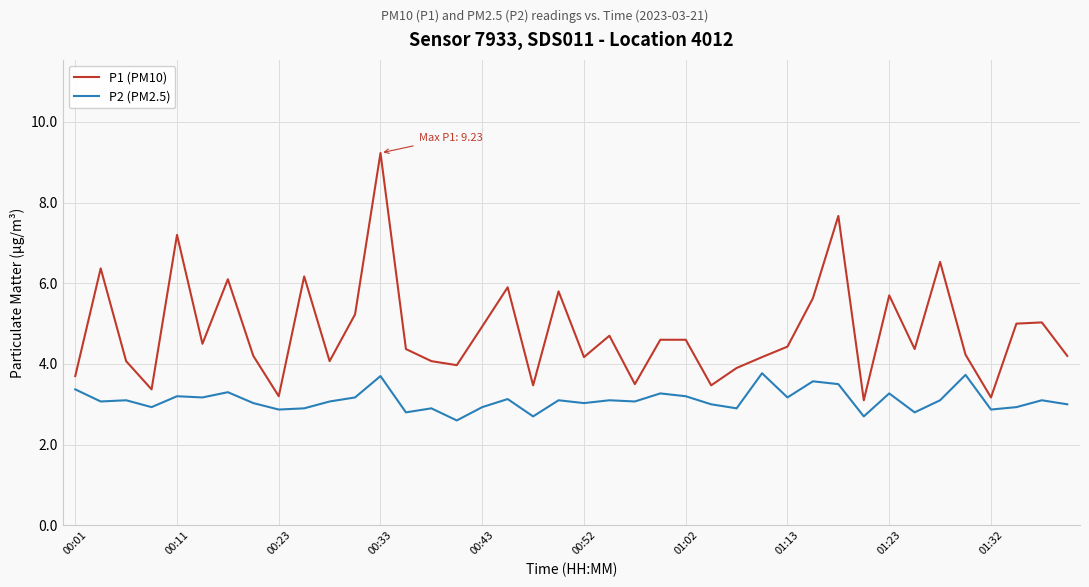

Which series has the largest total across all categories?

P1 (PM10)